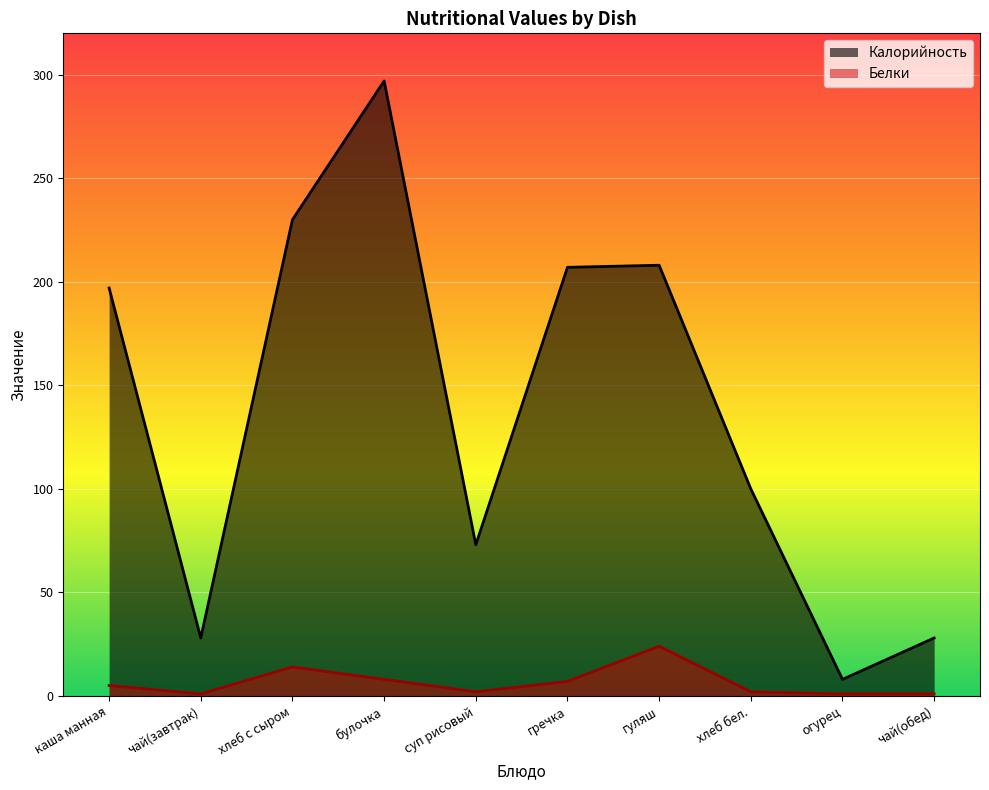

What is the sum of the Калорийность values at булочка and хлеб с сыром?

527